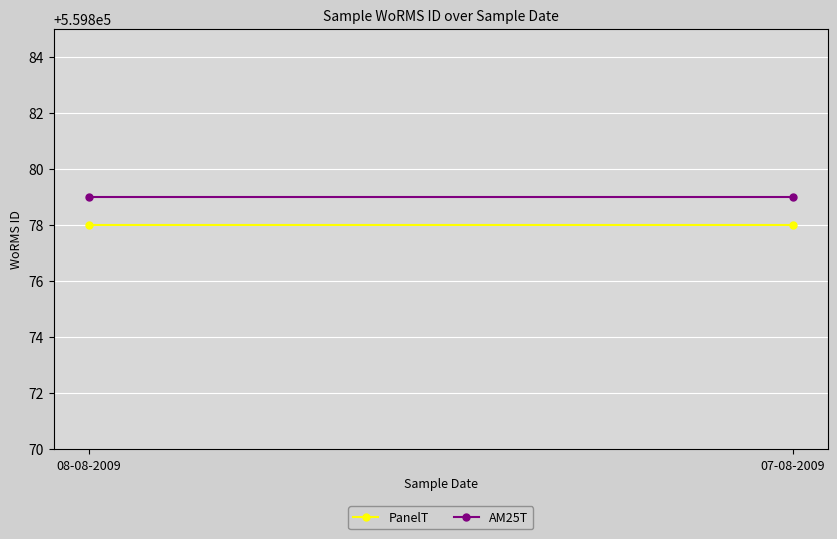

What is the greatest value displayed?

559879